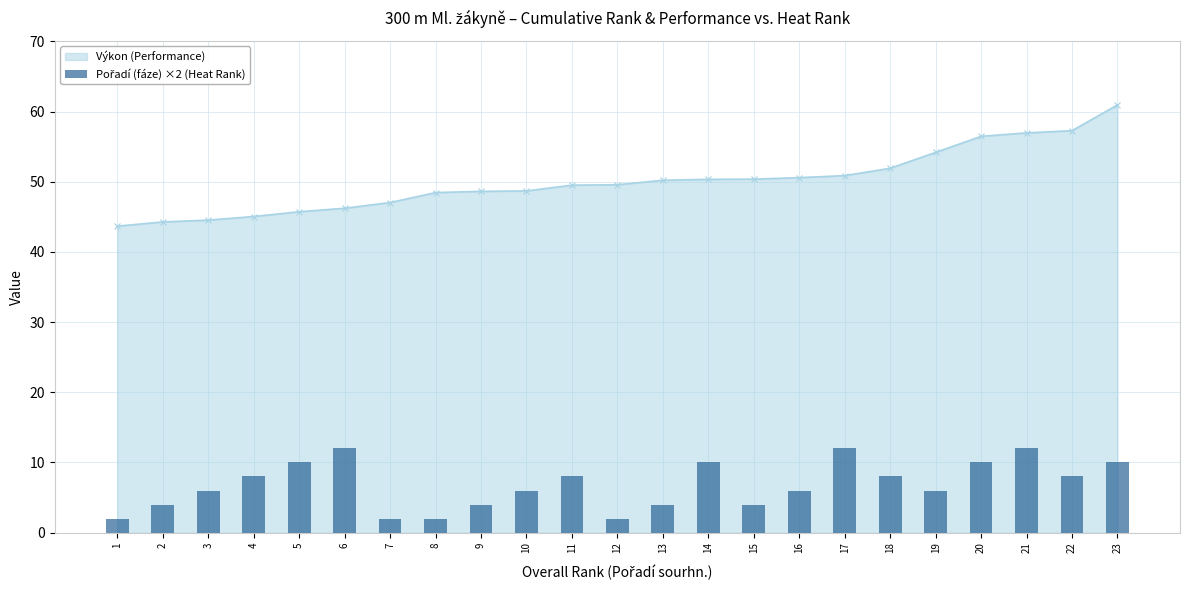

Reading left to right, extract all data points from this chart.

2	4	6	8	10	12	2	2	4	6	8	2	4	10	4	6	12	8	6	10	12	8	10